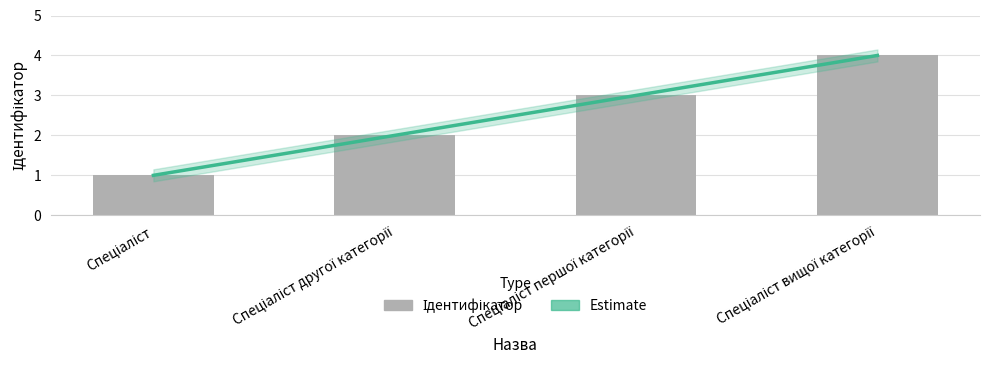

Between Спеціаліст вищої категорії and Спеціаліст другої категорії, which is larger?

Спеціаліст вищої категорії